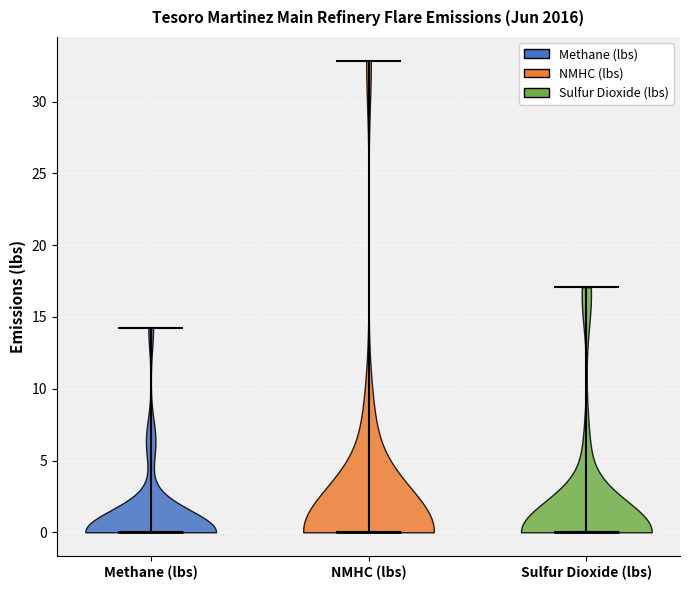

Reading left to right, read every violin against the y-axis: where its median line is, and the lowest and highest points it reaches. The values are not printed on the chart, so give them approximately, as read against the axis.

Methane (lbs): median line 0, lowest point 0, highest point 14
NMHC (lbs): median line 0, lowest point 0, highest point 33
Sulfur Dioxide (lbs): median line 0, lowest point 0, highest point 17